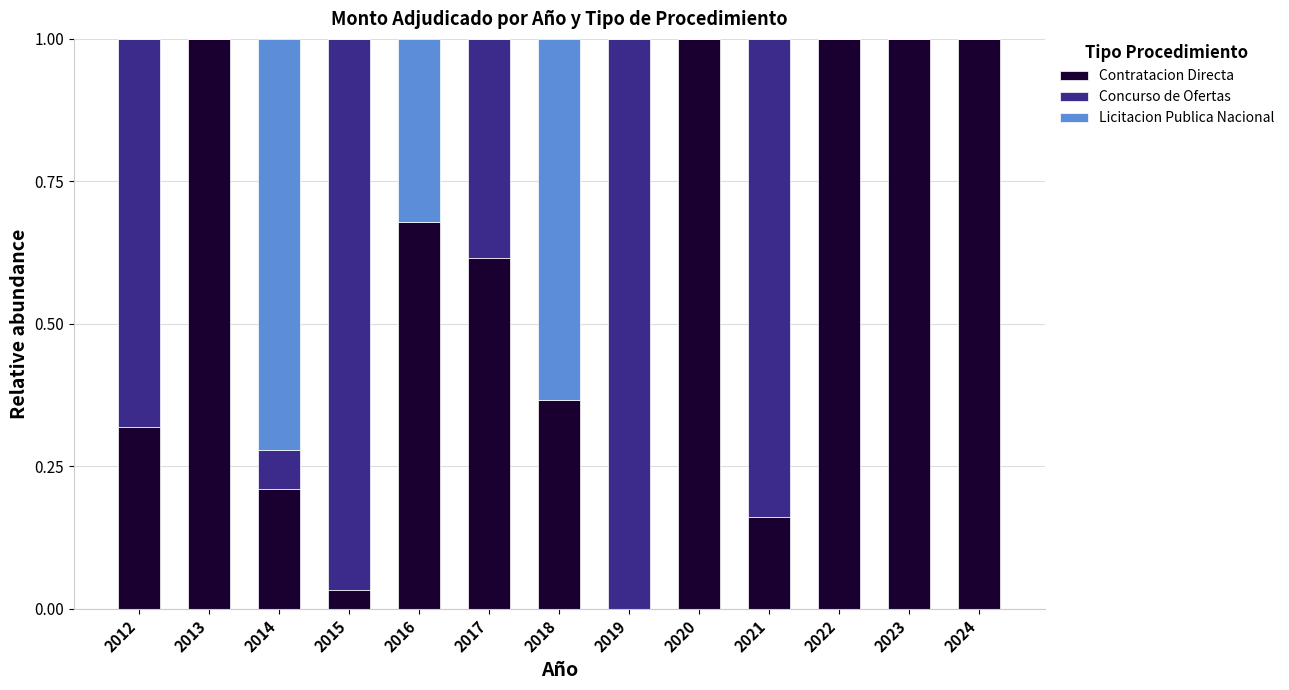

Count the number of categories in the chart.

13